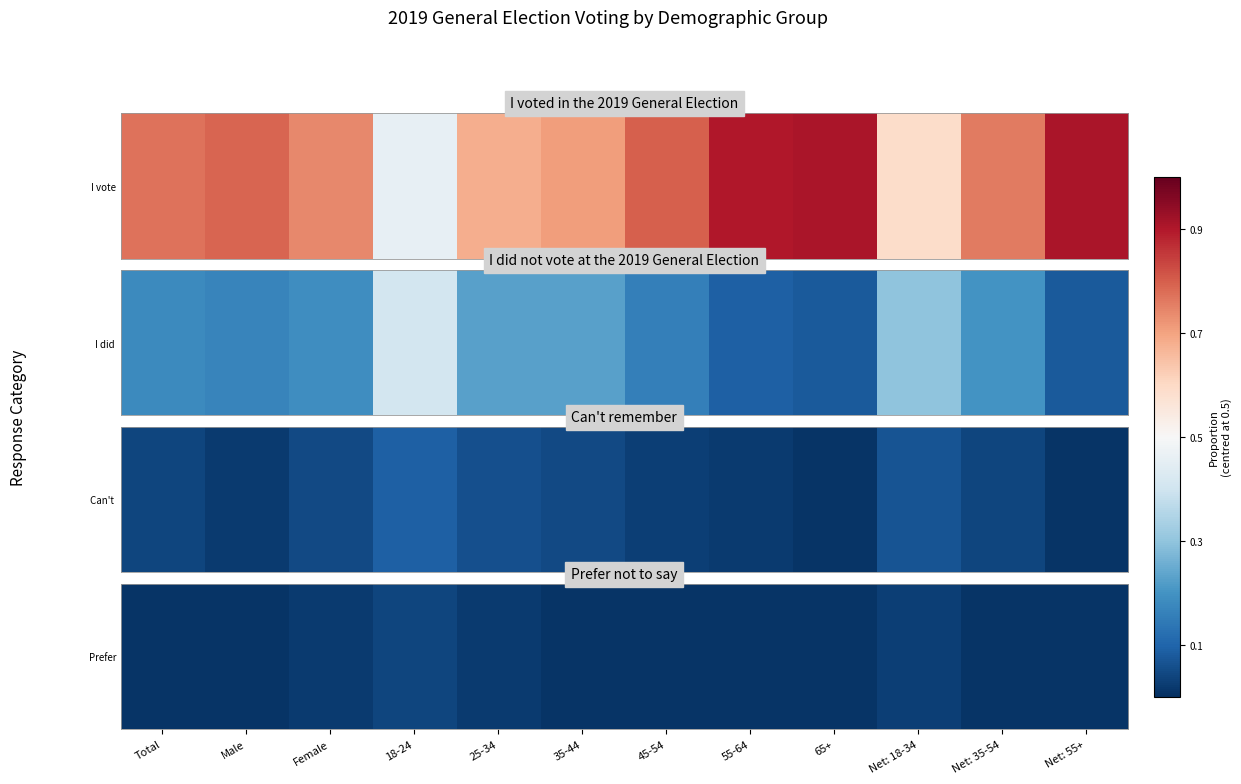

The value at Net: 18-34 is -0.5. True or false?

True